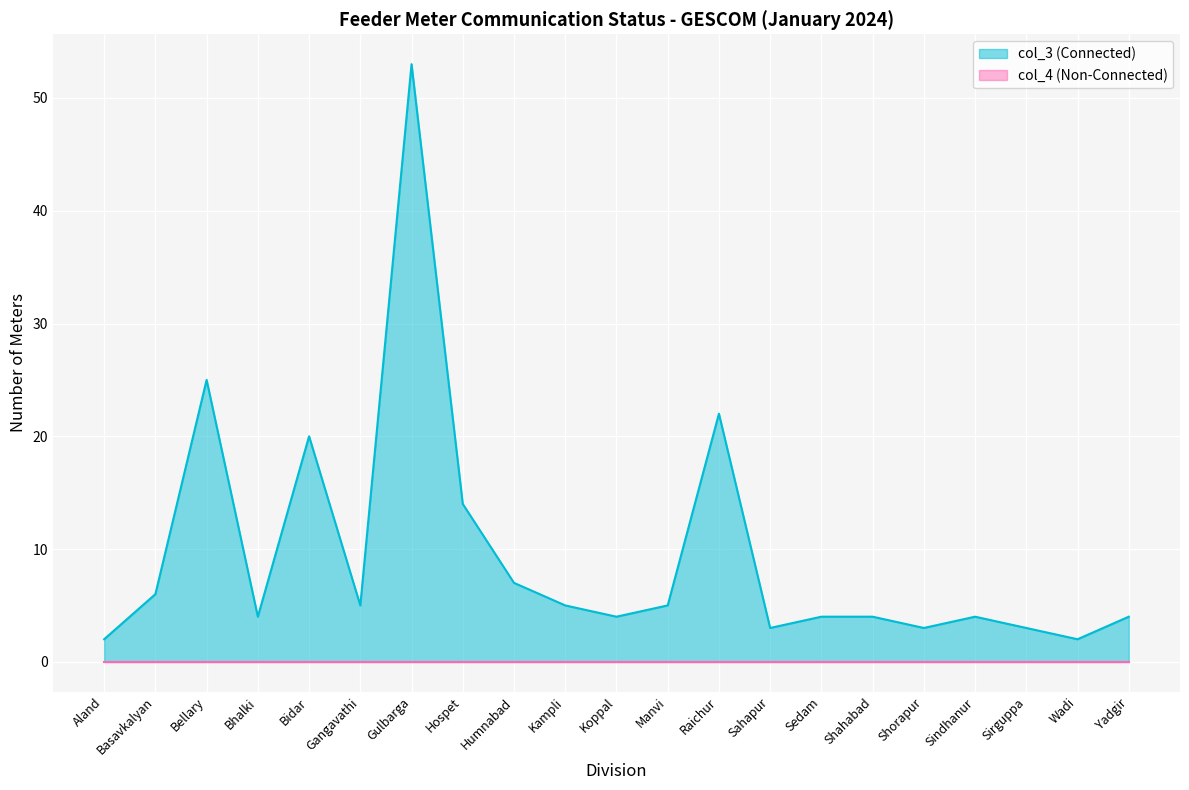

At which category does the chart reach its peak across all series?

Gulbarga